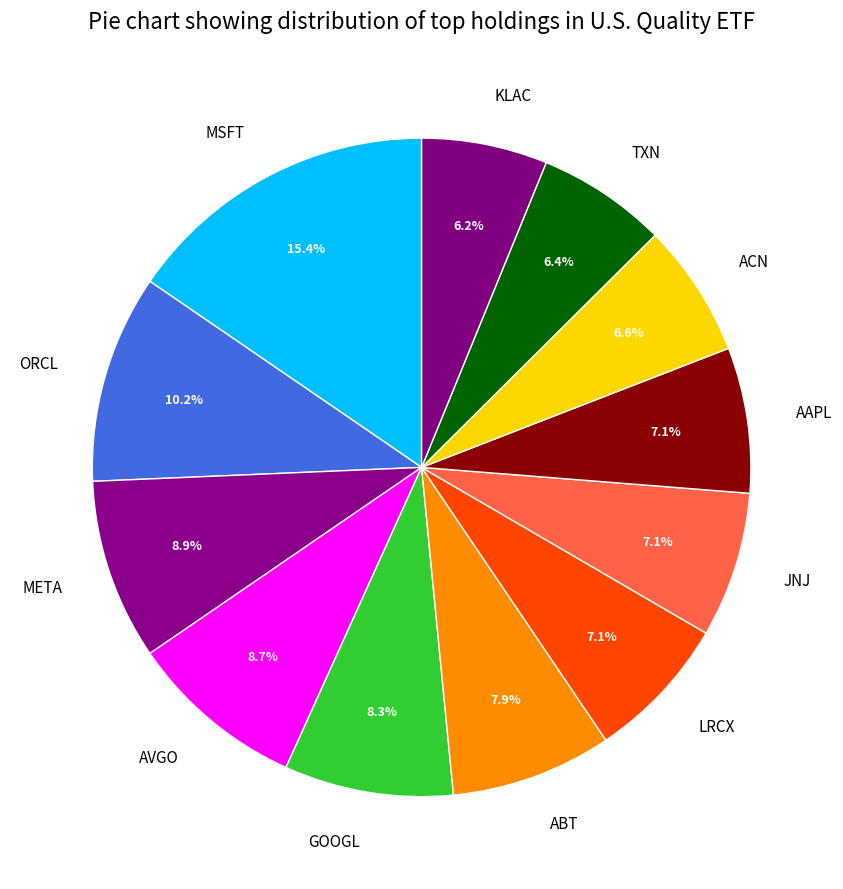

What percentage is NOT represented by AVGO?

91.3%